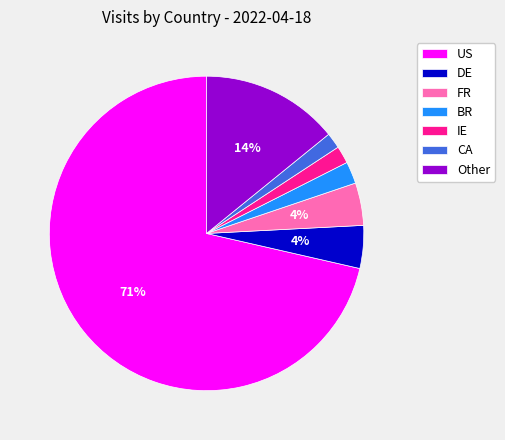

Is the sum of US and FR greater than half?

Yes